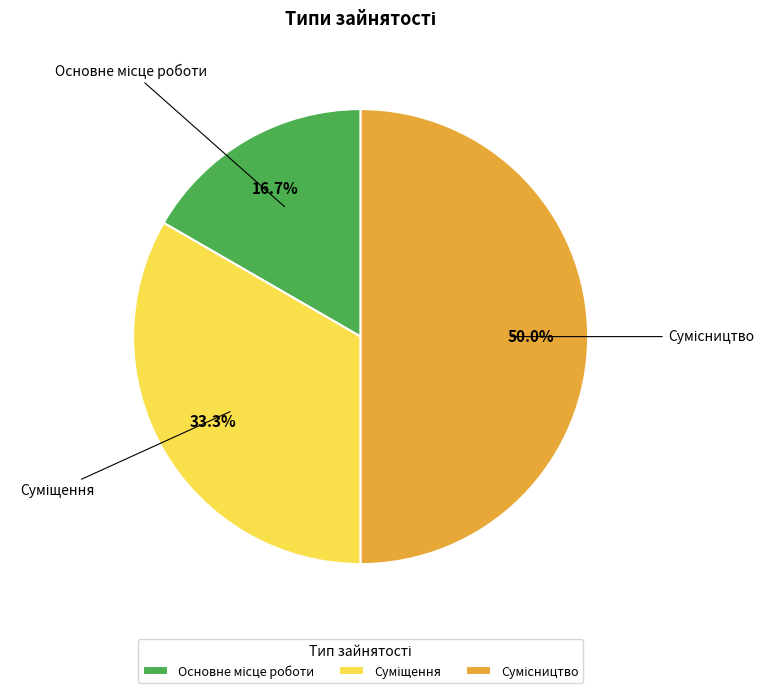

Which slice is the largest?

Сумісництво